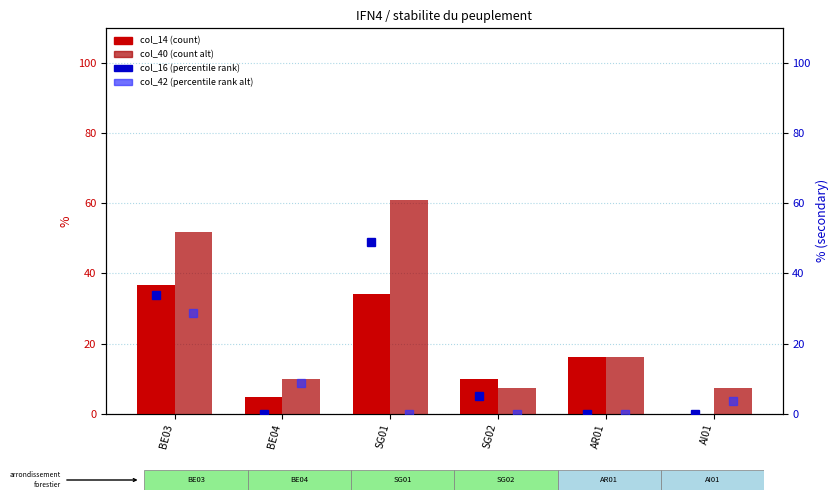

What is the difference between the maximum and minimum values in the col_16 series?

48.9